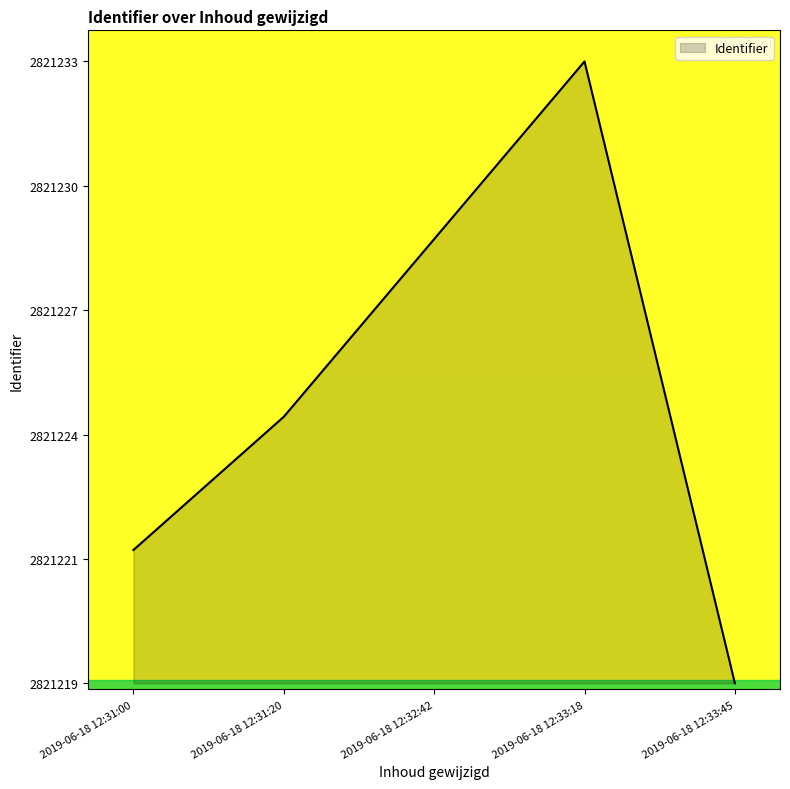

True or false: the data shows 2821219 at 2019-06-18 12:33:45.

True